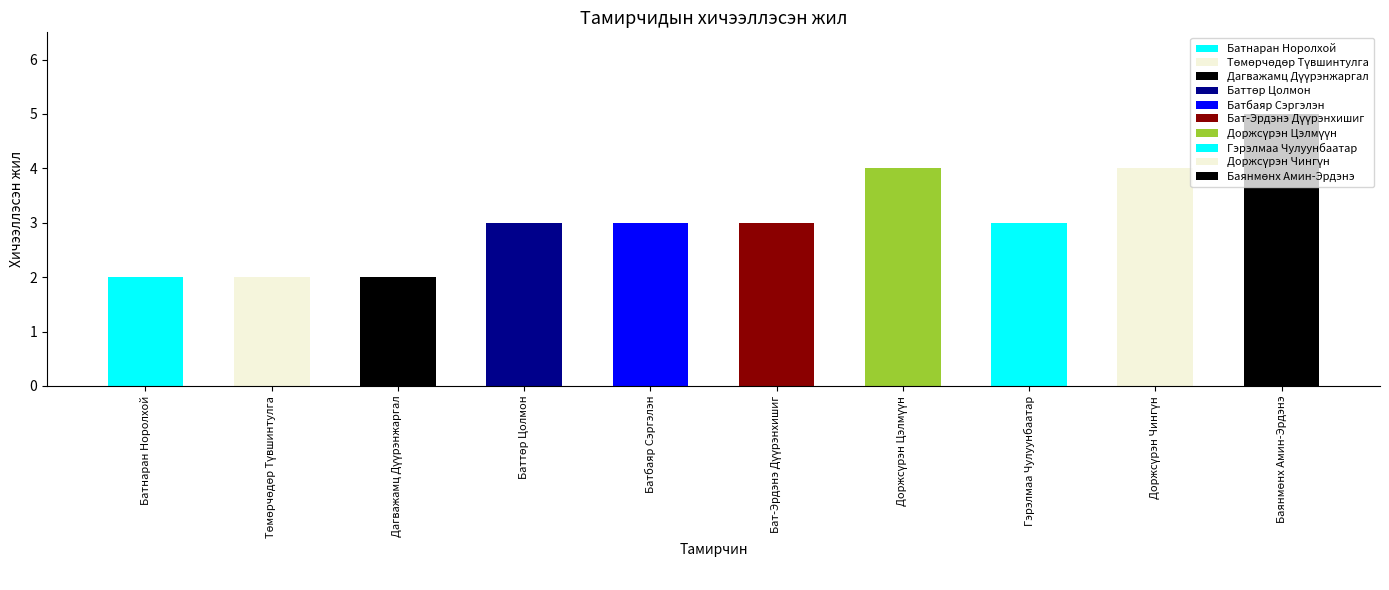

True or false: the data shows 1 at Гэрэлмаа Чулуунбаатар.

False